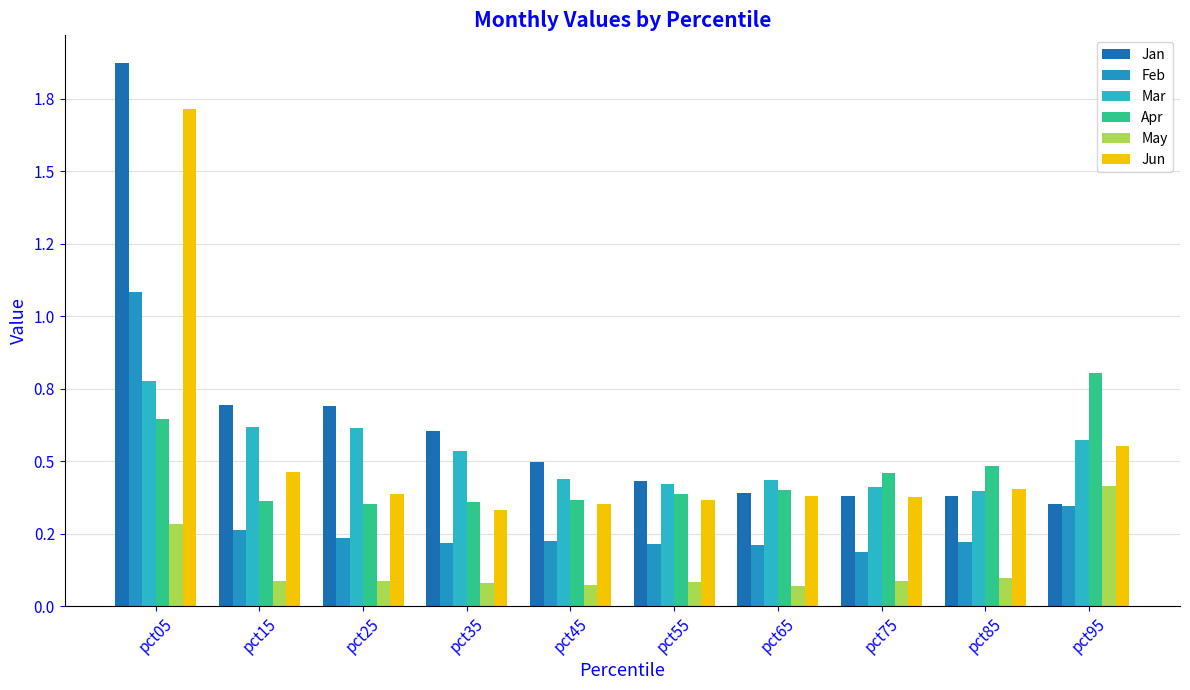

Are the bars grouped side by side (vs. stacked)?

Yes